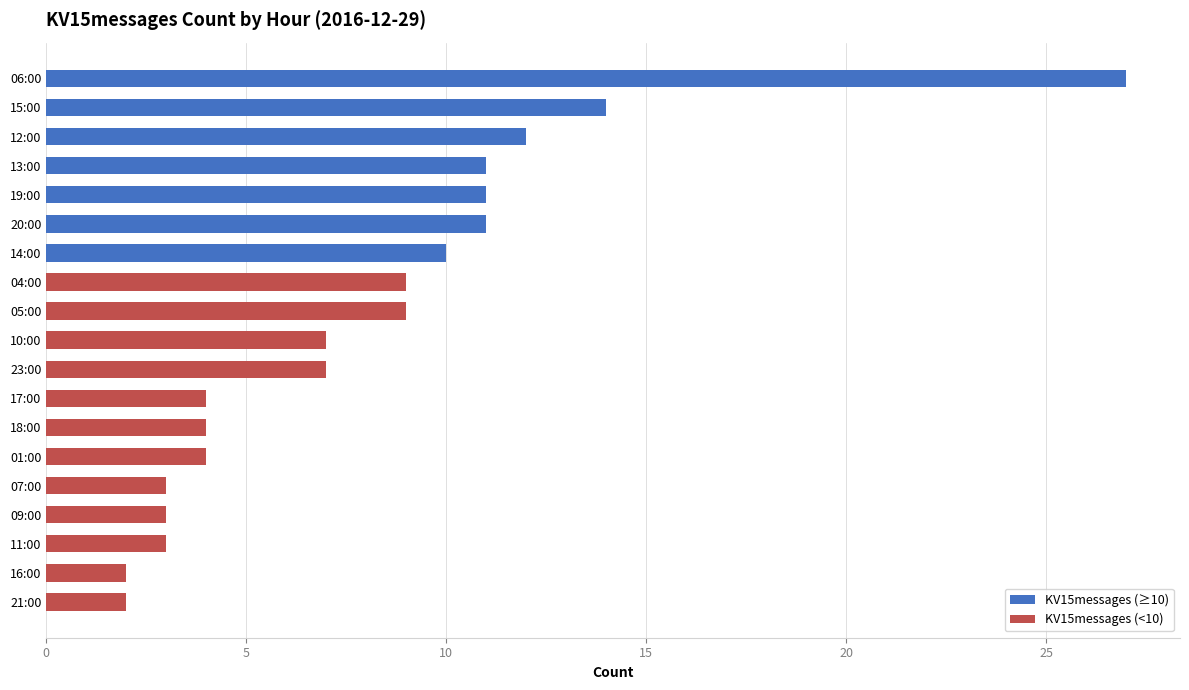

Reading left to right, extract all data points from this chart.

9	9	27	3	3	7	3	12	11	10	14	2	4	4	11	11	2	7	4